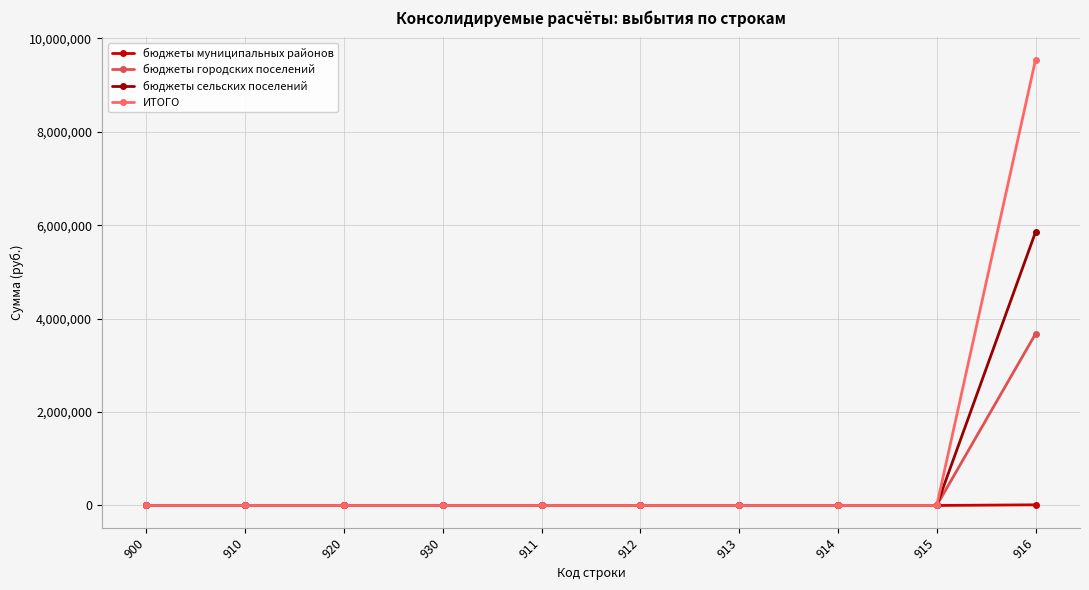

What is the sum of all бюджеты муниципальных районов values?

14442.1